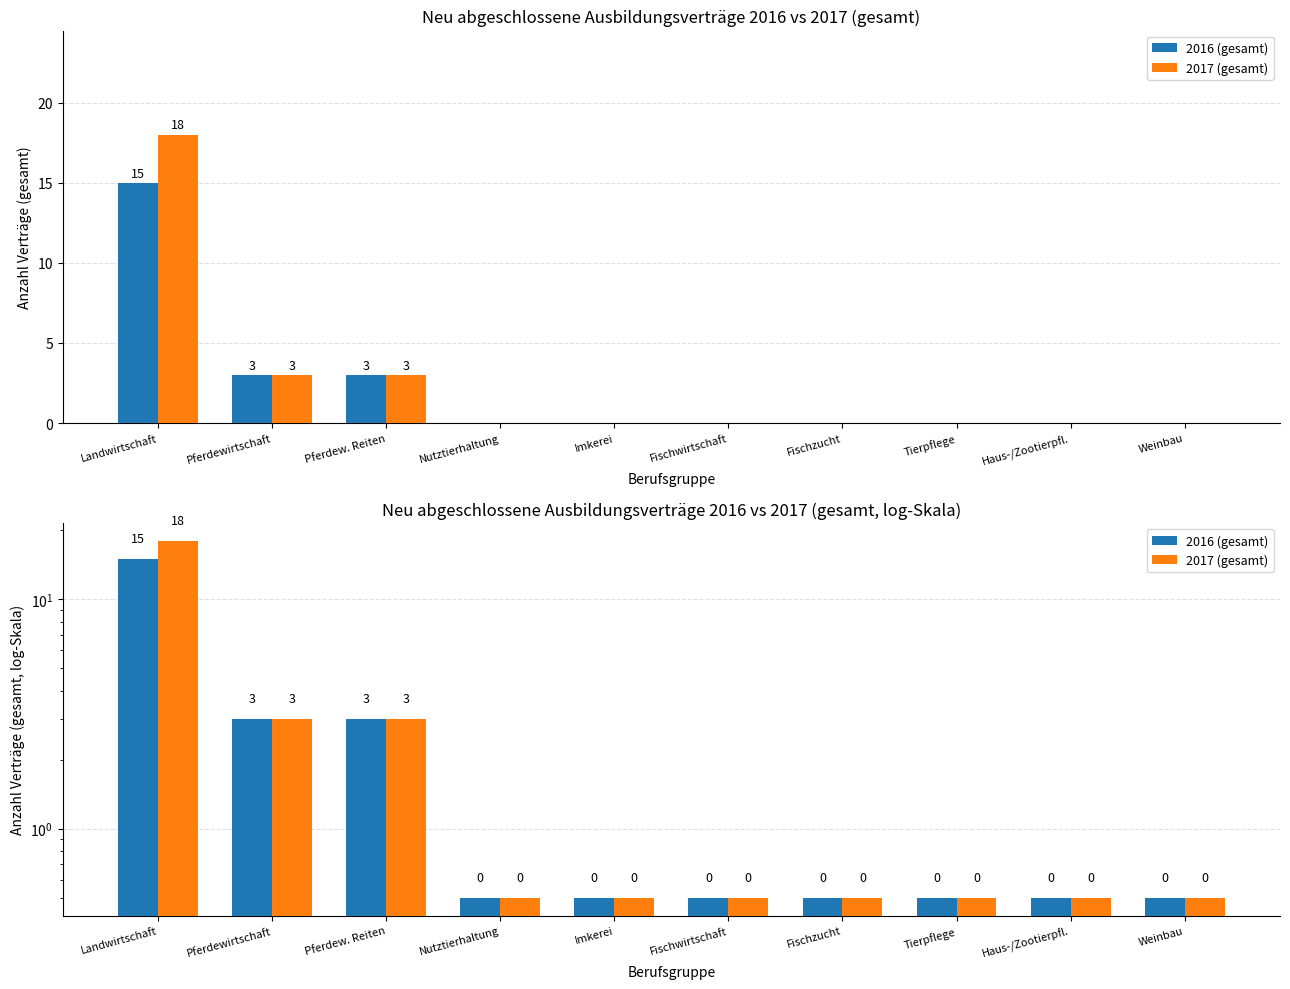

Which series has the largest range (max minus min)?

2017 (gesamt)